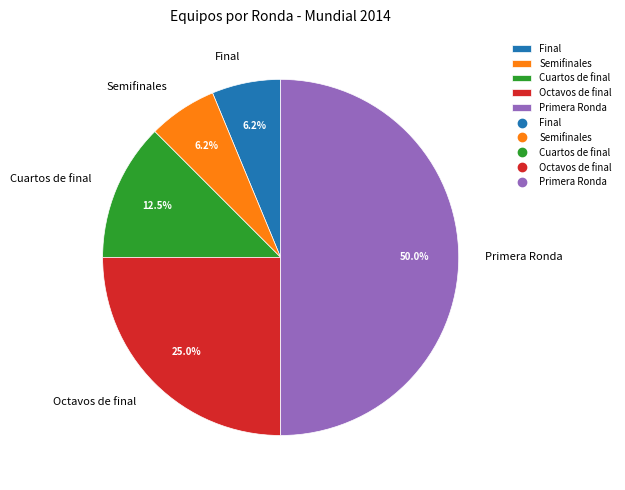

What percentage is the Final slice, to the nearest percent?

6%